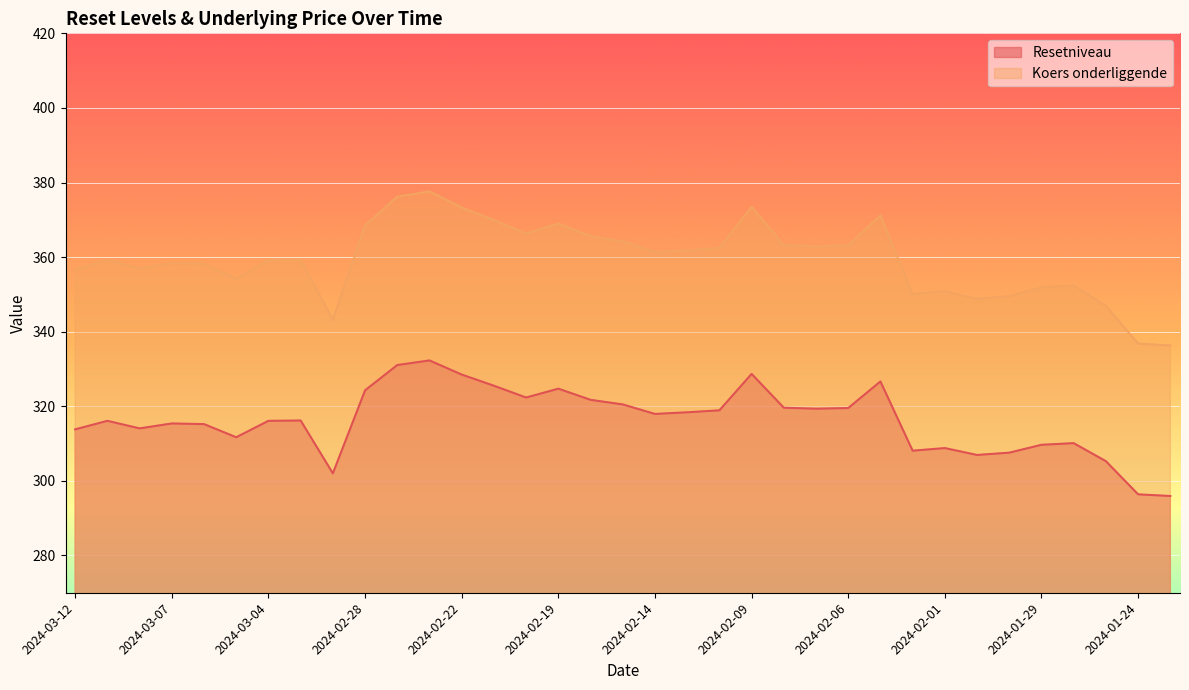

What is the maximum value shown in the chart?

377.6